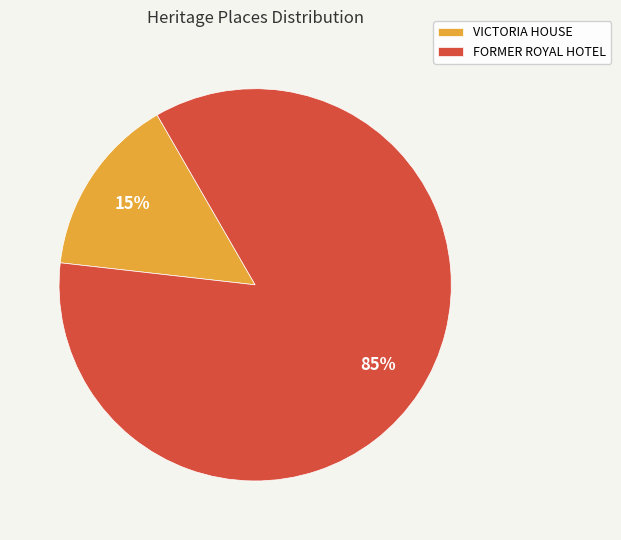

To the nearest percent, what portion does VICTORIA HOUSE represent?

15%